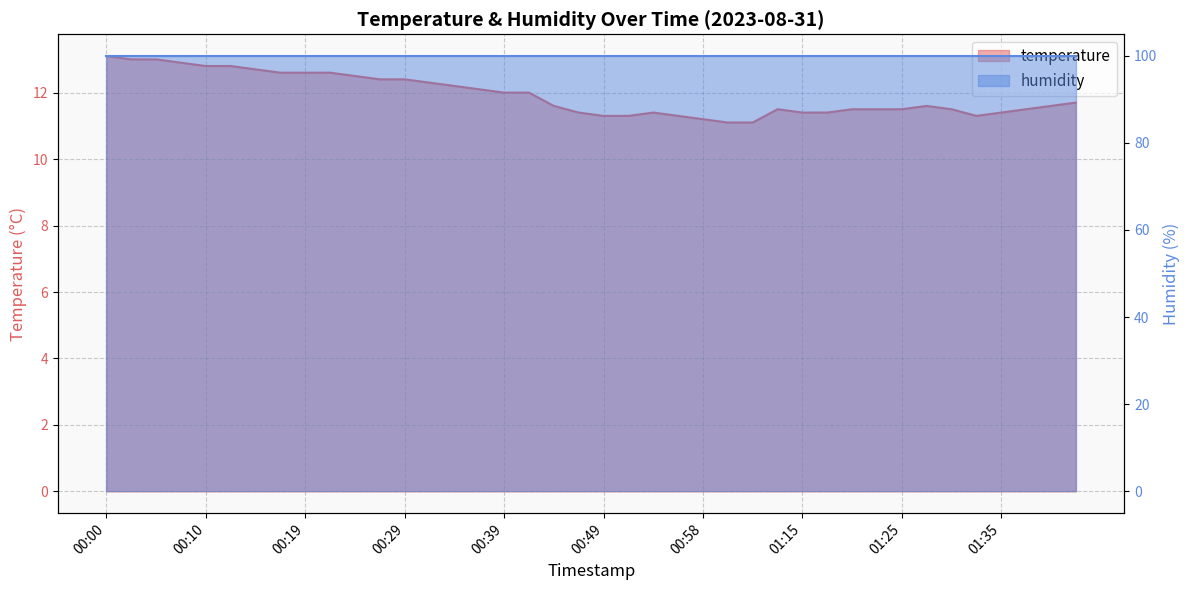

Which has a higher value, 00:14 or 01:32?

00:14